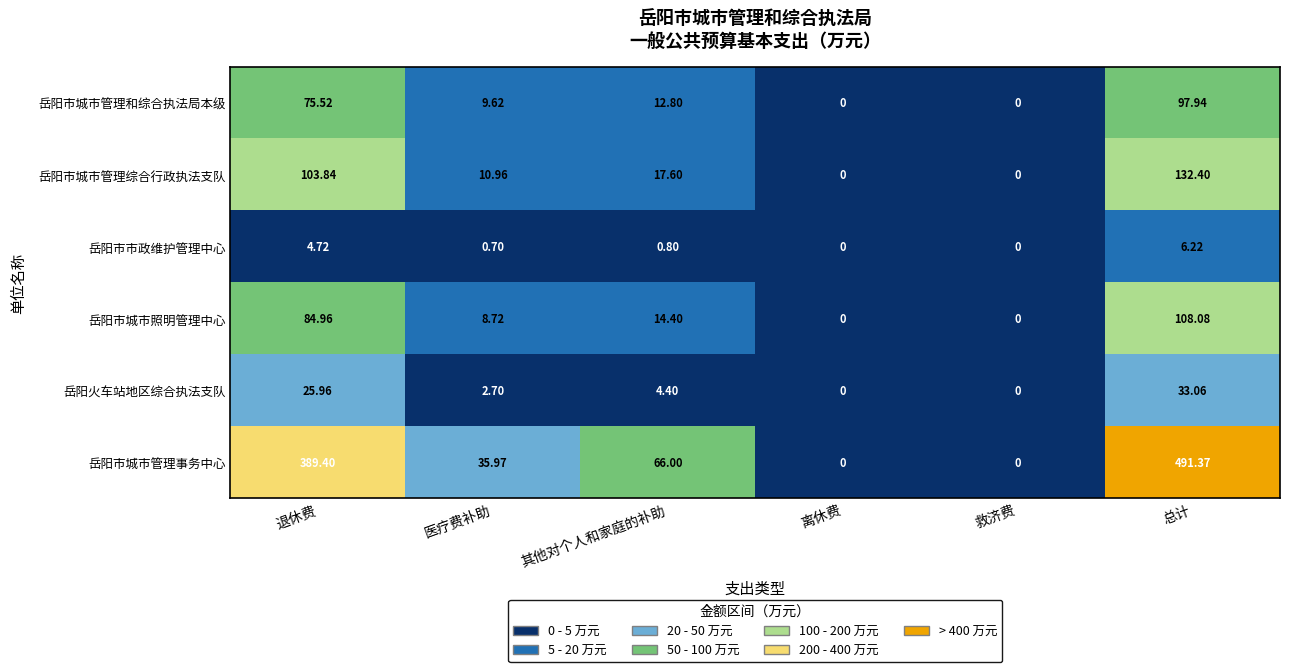

Where does the 岳阳火车站地区综合执法支队 series first go above 4?

退休费